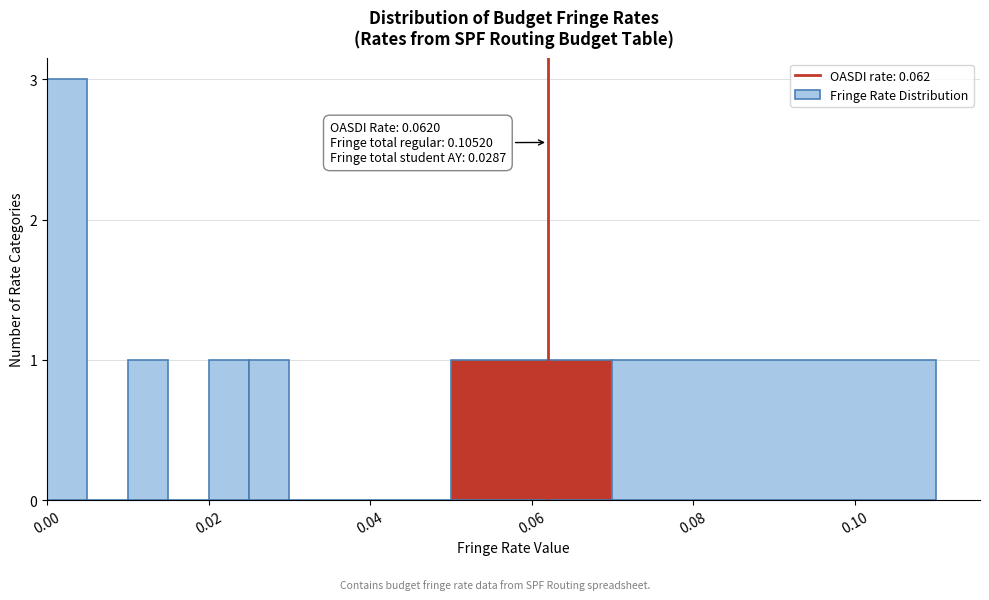

Read against the x-axis, roughly where is the centre of the tallest bar?

0.002